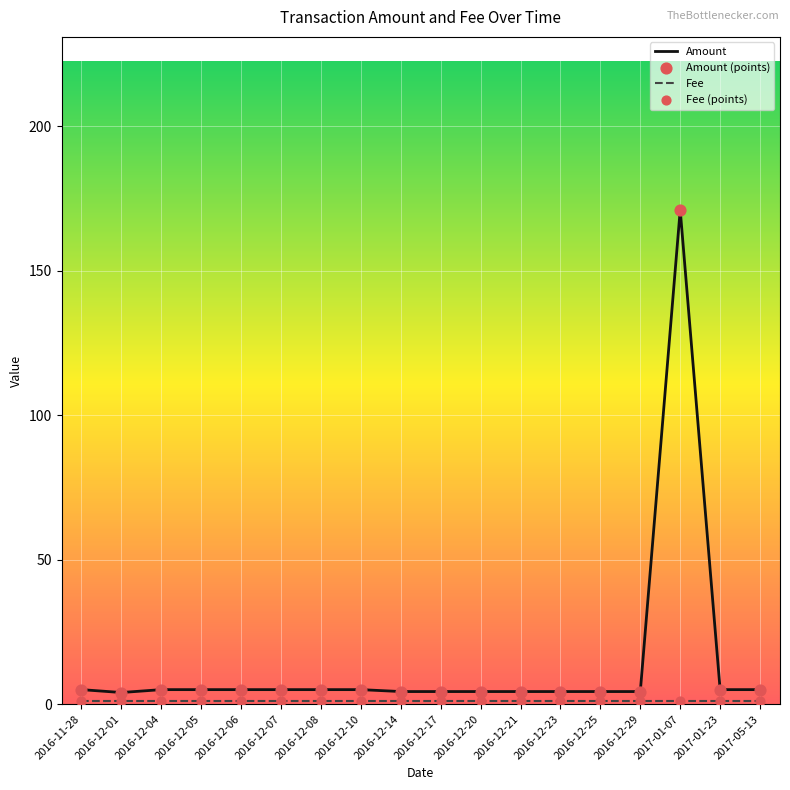

What is the maximum value for Amount?

171.0